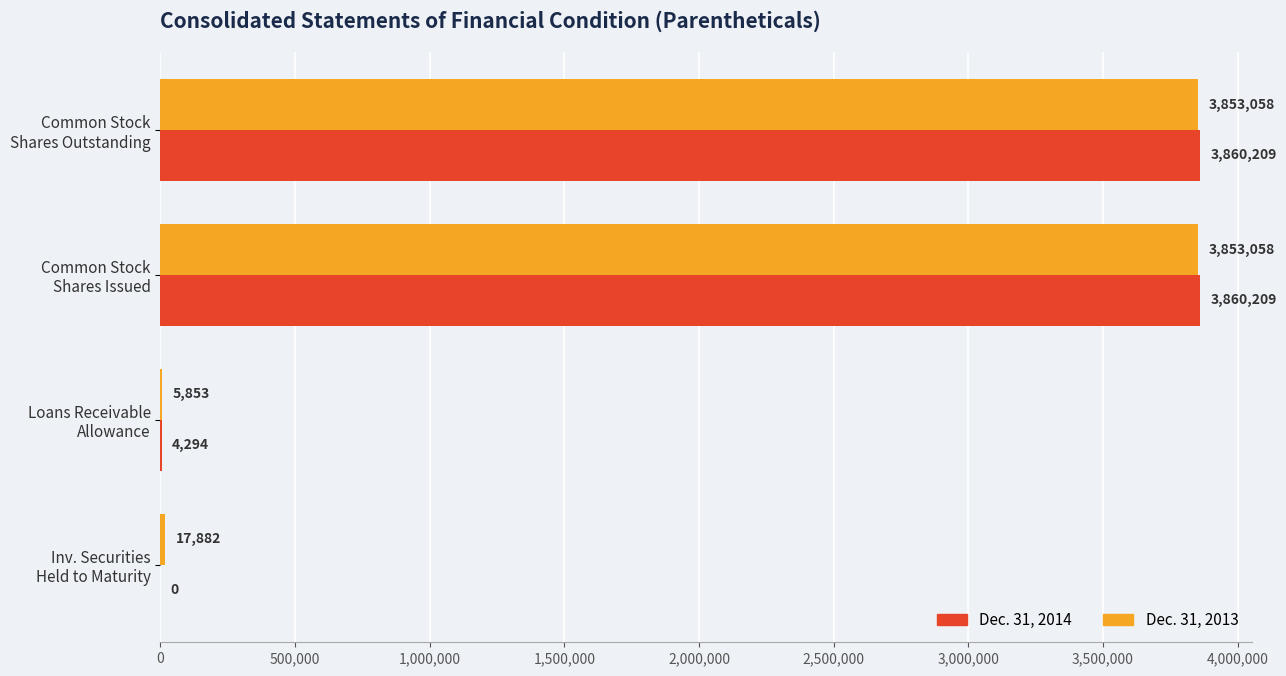

What is the sum of all Dec. 31, 2014 values?

7724712